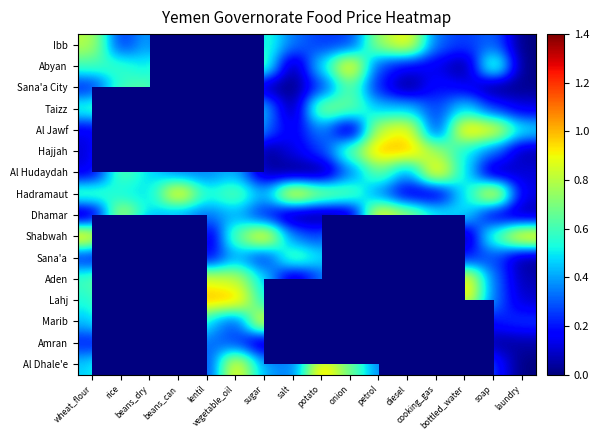

Where is Aden nearest to the value 0?

salt